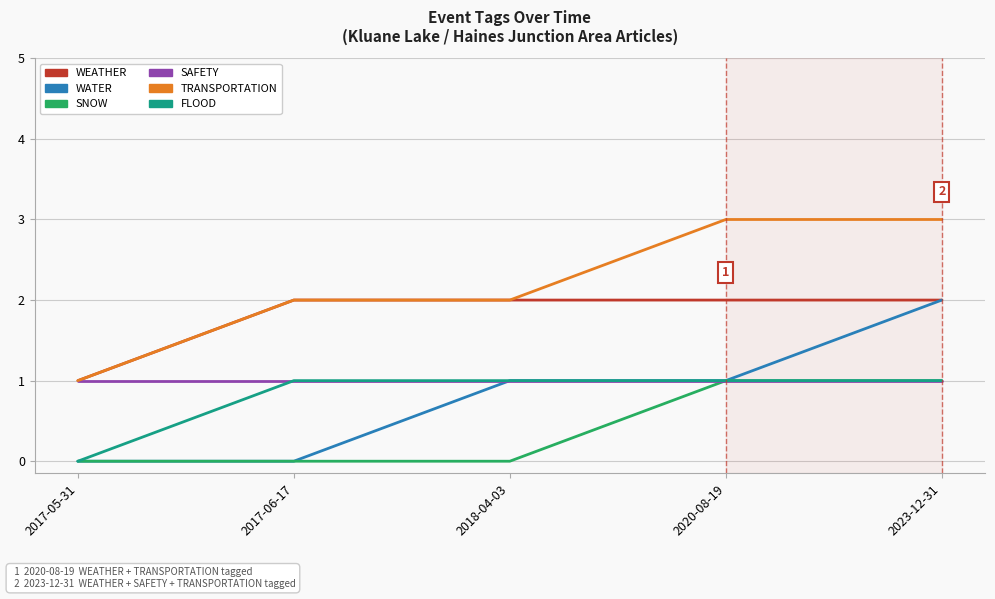

Which series has the largest total across all categories?

TRANSPORTATION